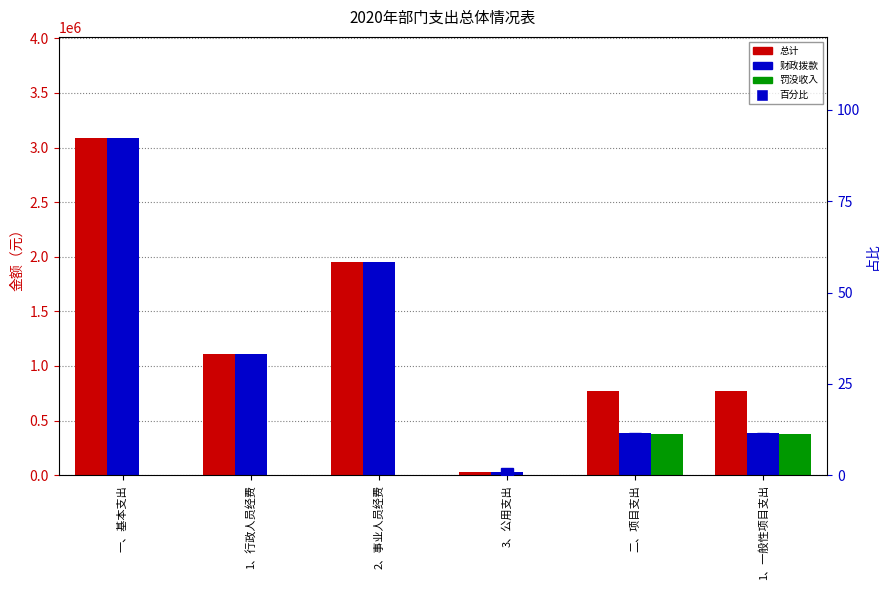

The value of 财政拨款 at 1、一般性项目支出 is 388000.0. True or false?

True